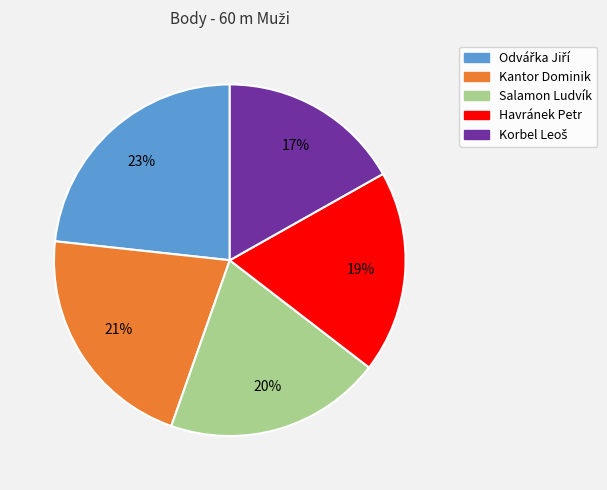

To the nearest percent, what is the average slice percentage?

20%